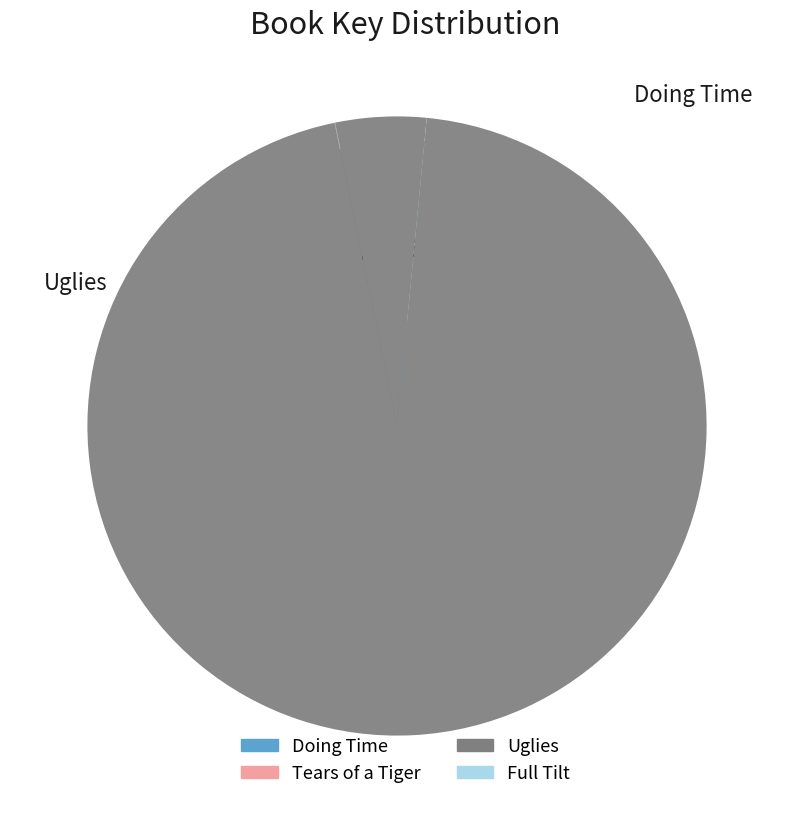

Is it true that Doing Time is 17% of the pie?

False